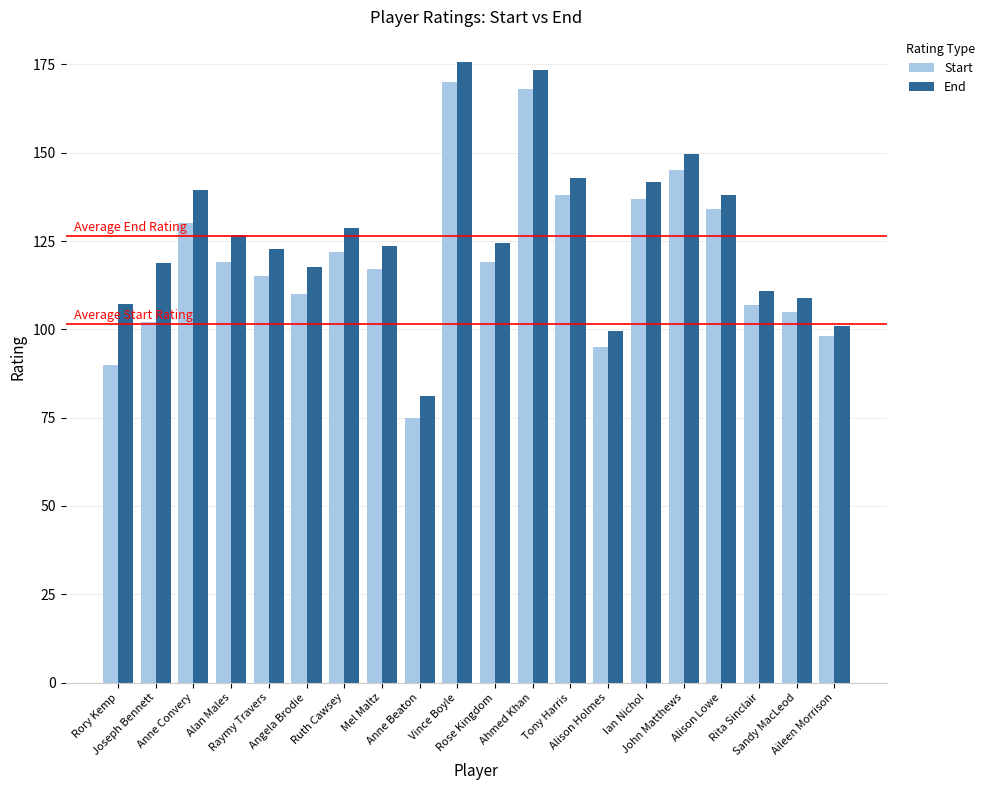

Between Rita Sinclair and Aileen Morrison, which series saw the biggest shift?

End